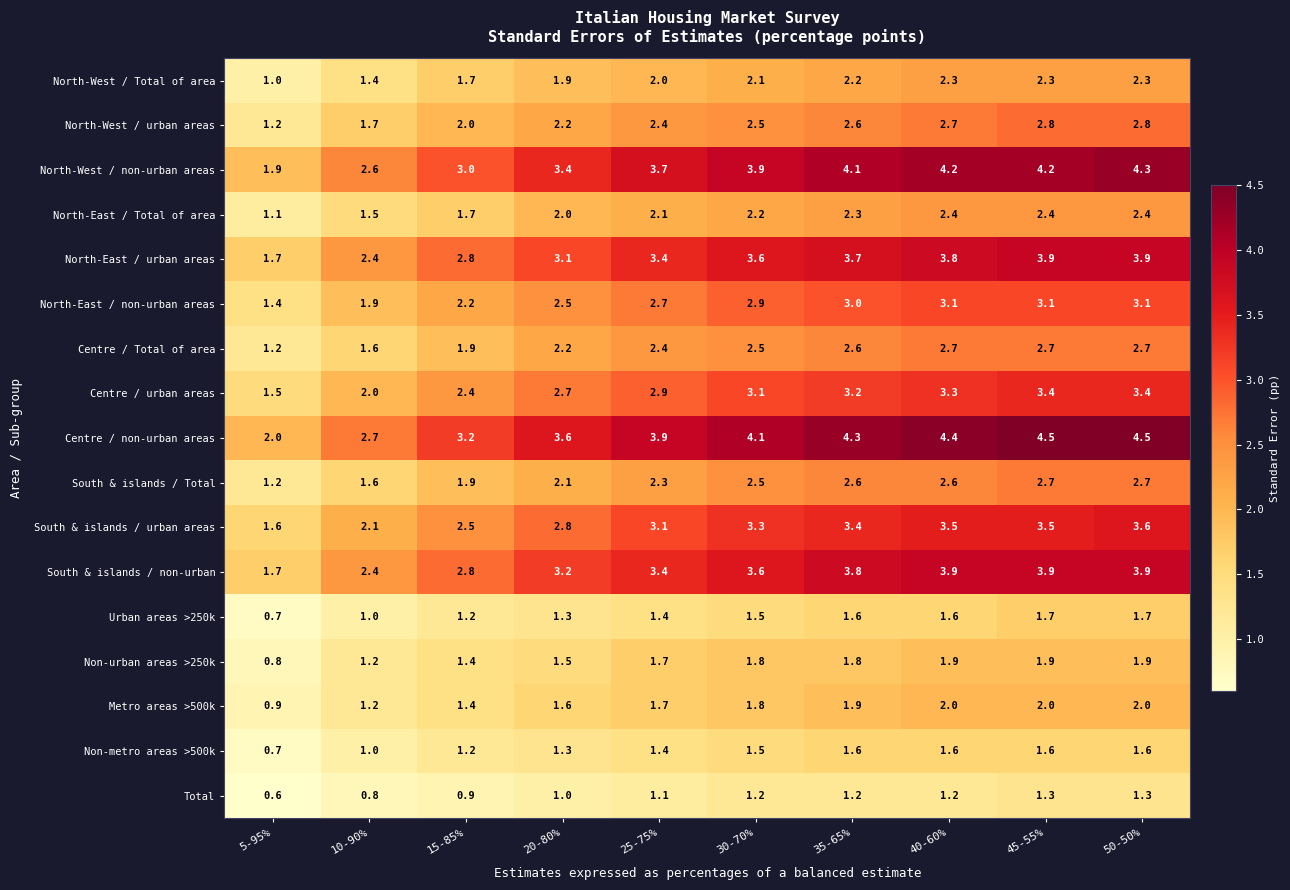

Which series changed the most between 10-90% and 15-85%?

Centre / non-urban areas